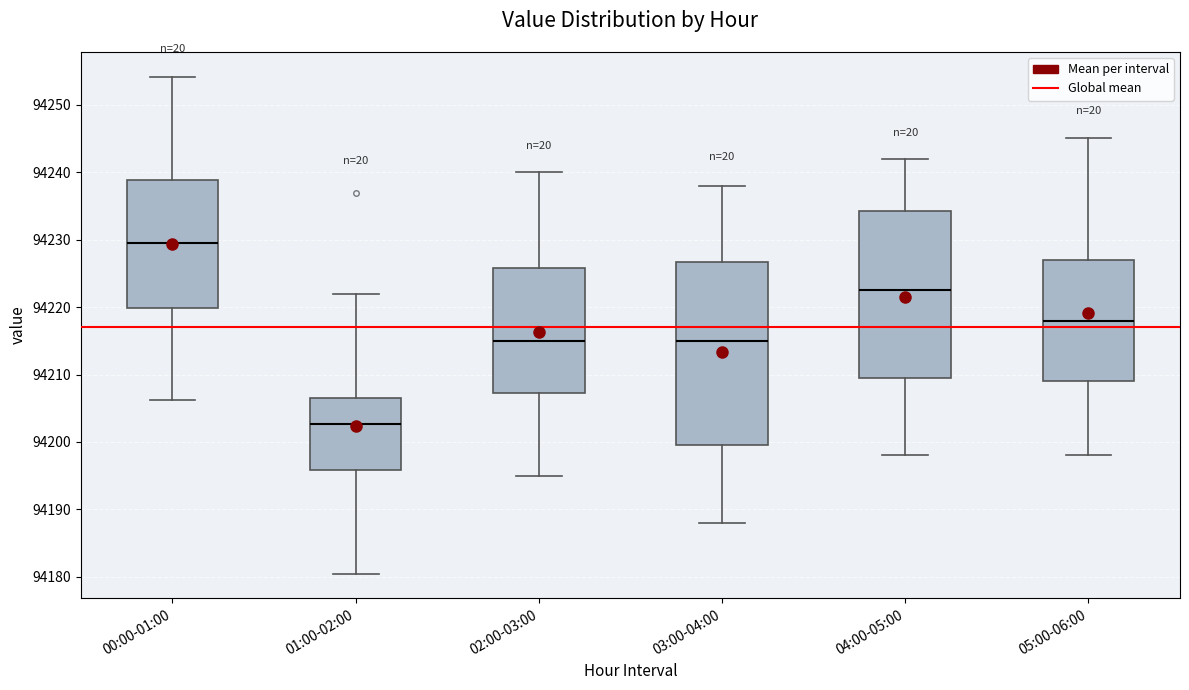

Reading left to right, read every box against the y-axis: the position of its median line, the range the box covers, and the ends of its whiskers. The values are not printed on the chart, so give them approximately, as read against the axis.

00:00-01:00: median 94230, box 94220 to 94239, whiskers 94206 to 94254
01:00-02:00: median 94203, box 94196 to 94206, whiskers 94181 to 94222
02:00-03:00: median 94215, box 94207 to 94226, whiskers 94195 to 94240
03:00-04:00: median 94215, box 94200 to 94227, whiskers 94188 to 94238
04:00-05:00: median 94223, box 94210 to 94234, whiskers 94198 to 94242
05:00-06:00: median 94218, box 94209 to 94227, whiskers 94198 to 94245